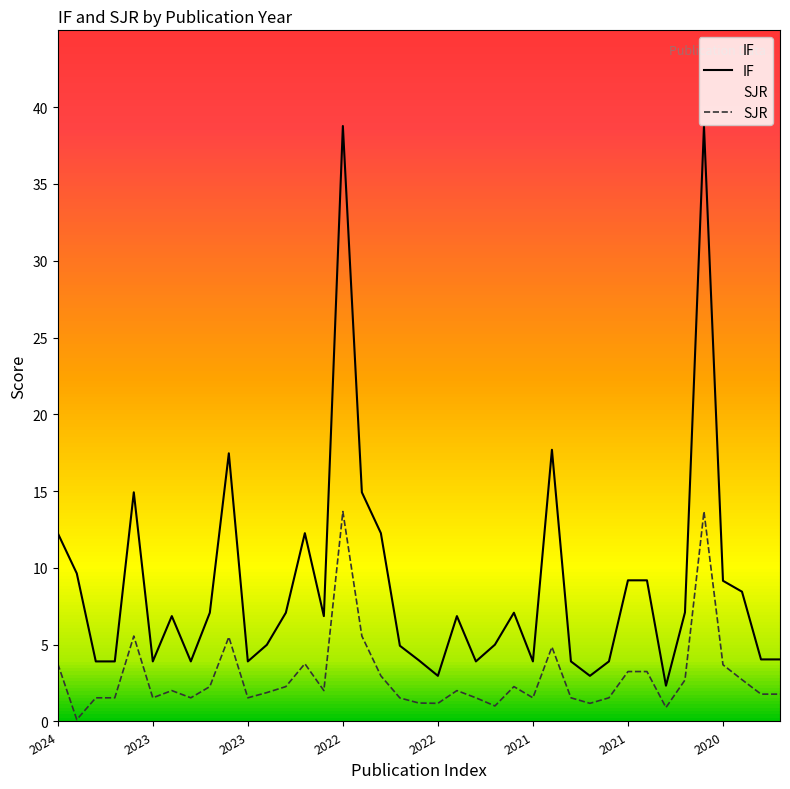

How many series are shown in this chart?

2